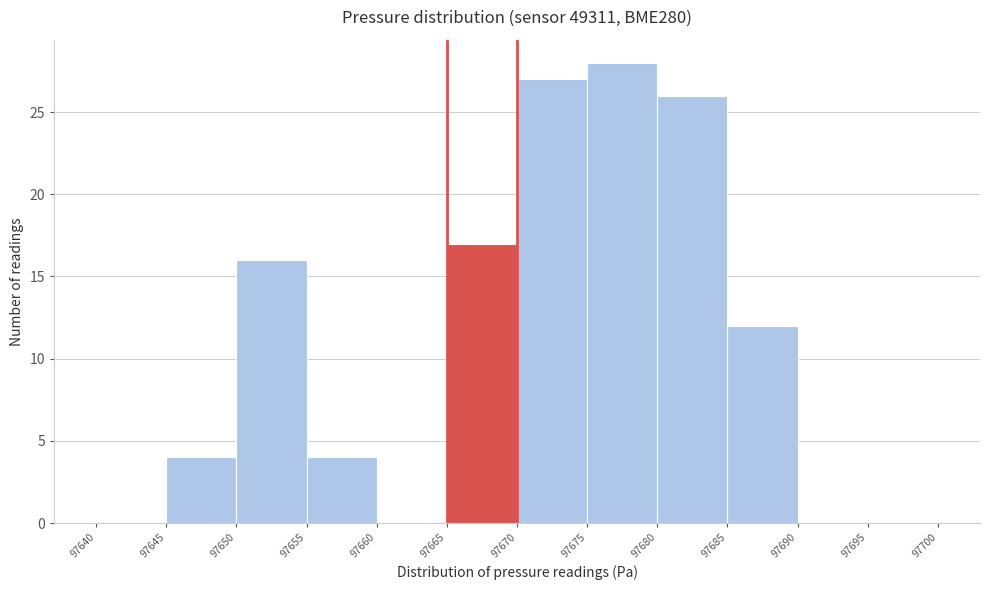

Reading left to right, list every bar in this chart as the range it spans on the x-axis followed by its height. The values are not printed on the chart, so give them approximately, as read against the axis.

97640 to 97645: 0
97645 to 97650: 4
97650 to 97655: 16
97655 to 97660: 4
97660 to 97665: 0
97665 to 97670: 17
97670 to 97675: 27
97675 to 97680: 28
97680 to 97685: 26
97685 to 97690: 12
97690 to 97695: 0
97695 to 97700: 0